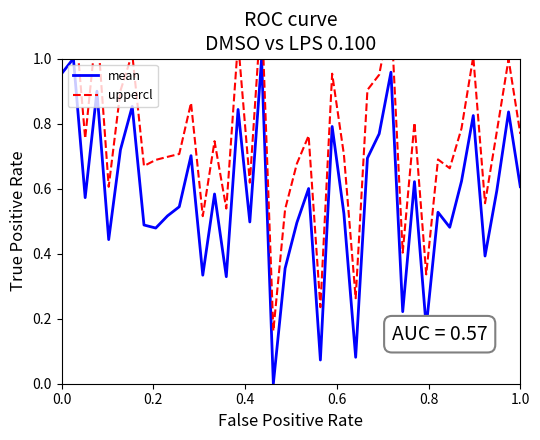

What is the value of the mean point at the 13th from the left?

0.3